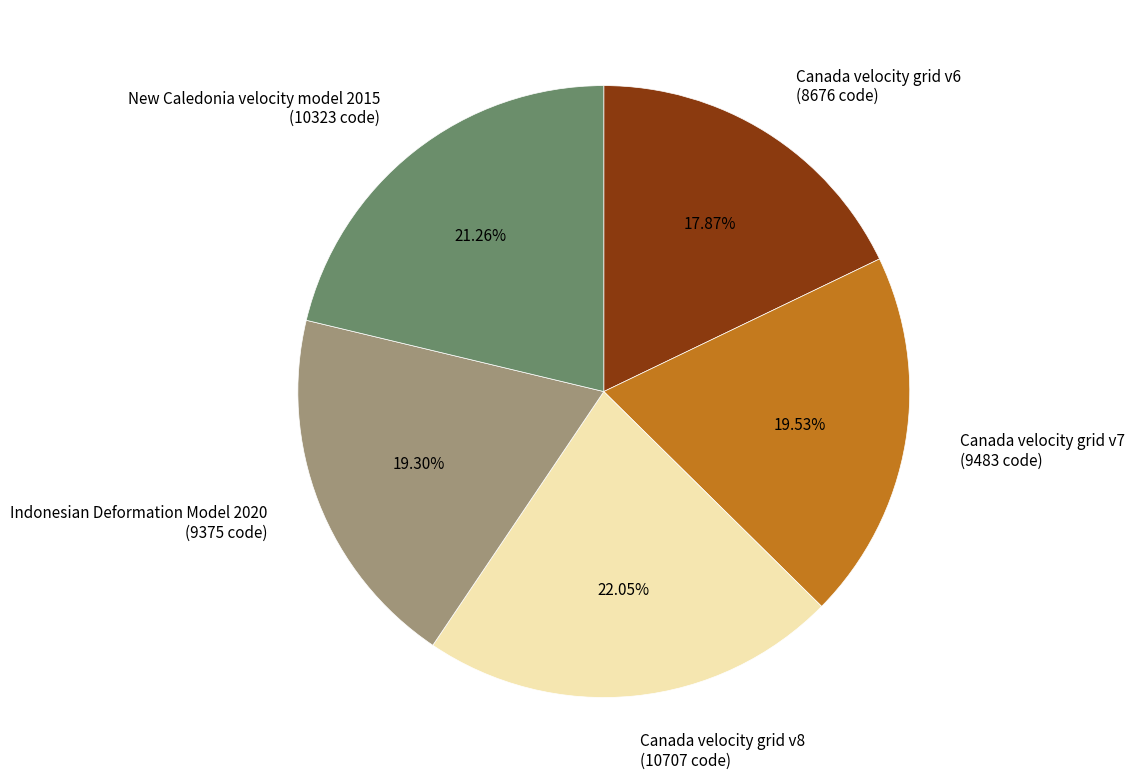

The Canada velocity grid v6 slice represents 18% of the pie. True or false?

True